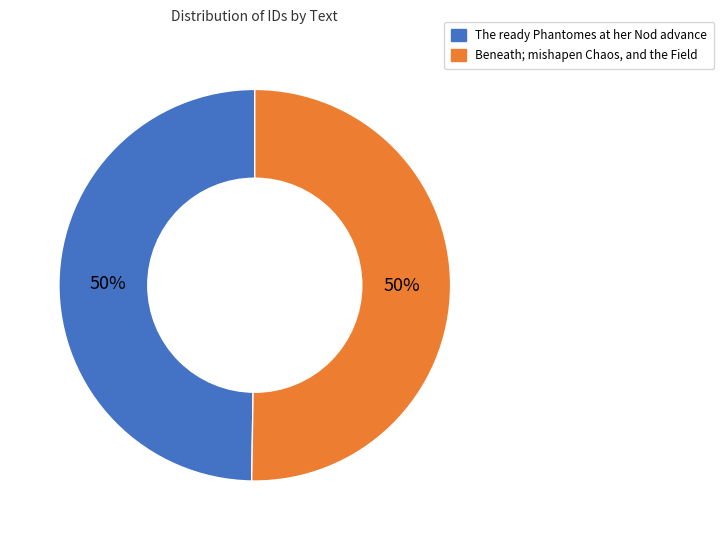

The The ready Phantomes at her Nod advance slice represents 50% of the pie. True or false?

True